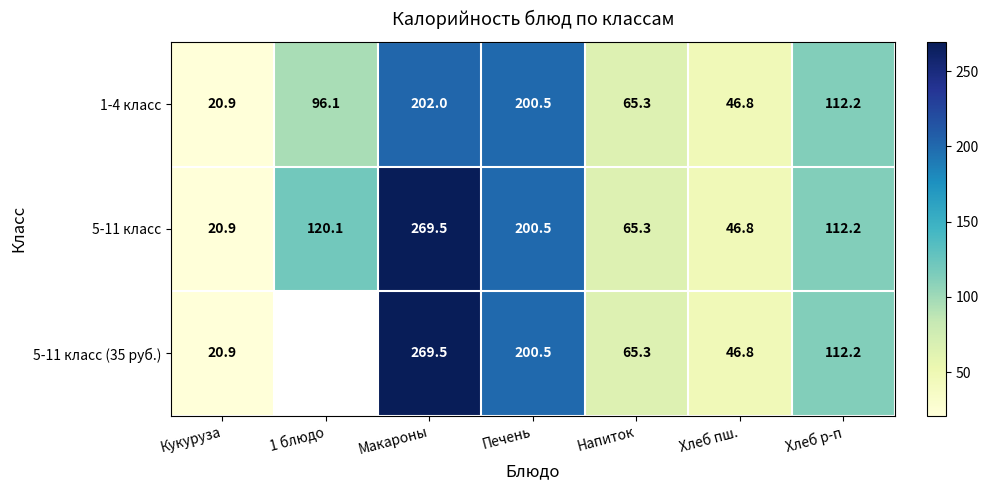

What is the sum of the 5-11 класс (35 руб.) values at Хлеб р-п and Макароны?

381.7